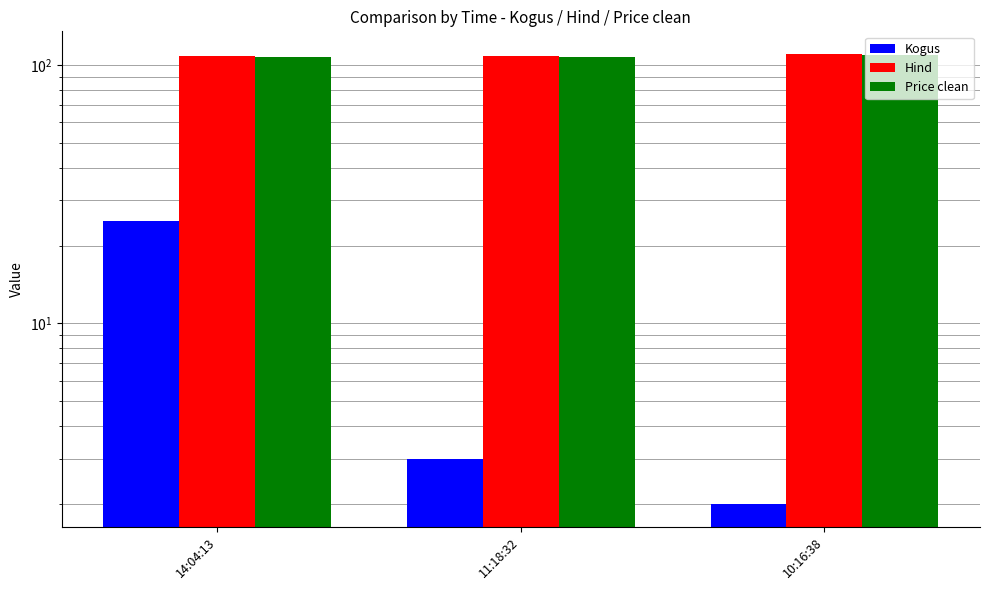

What is the maximum value shown in the chart?

110.3